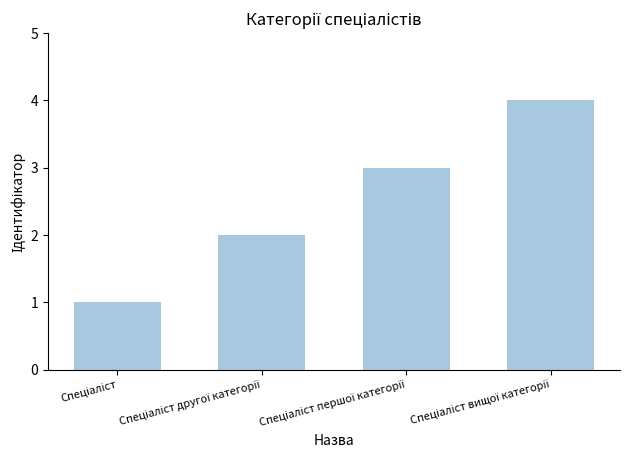

What is the sum of all values?

10